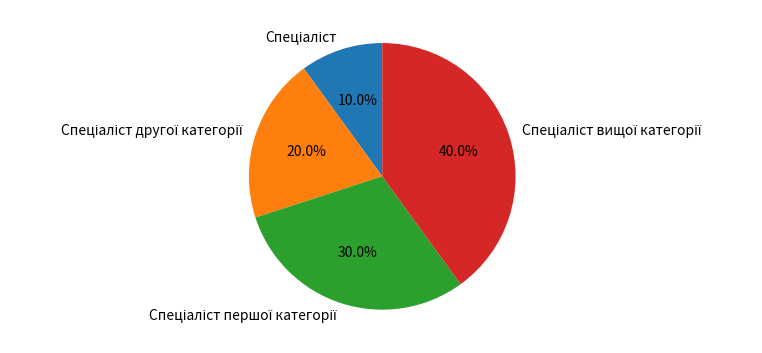

Does any single category account for the majority?

No